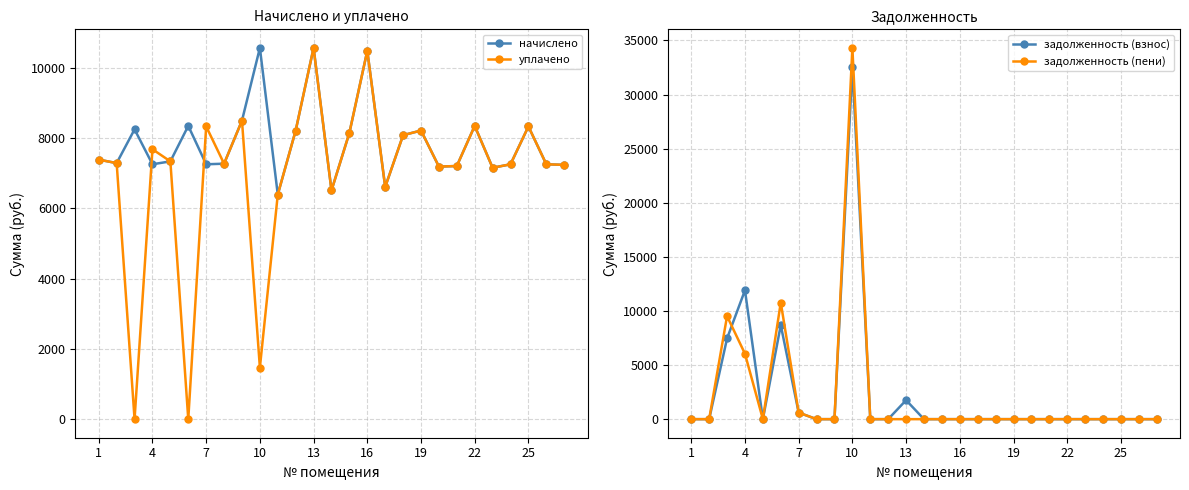

How many interior local peaks does the начислено series have?

8